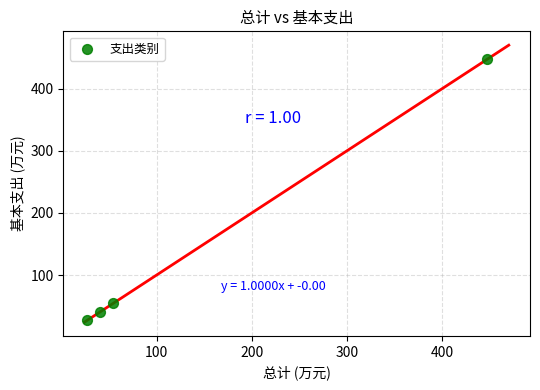

What is the range of X values (max minus min)?

420.5